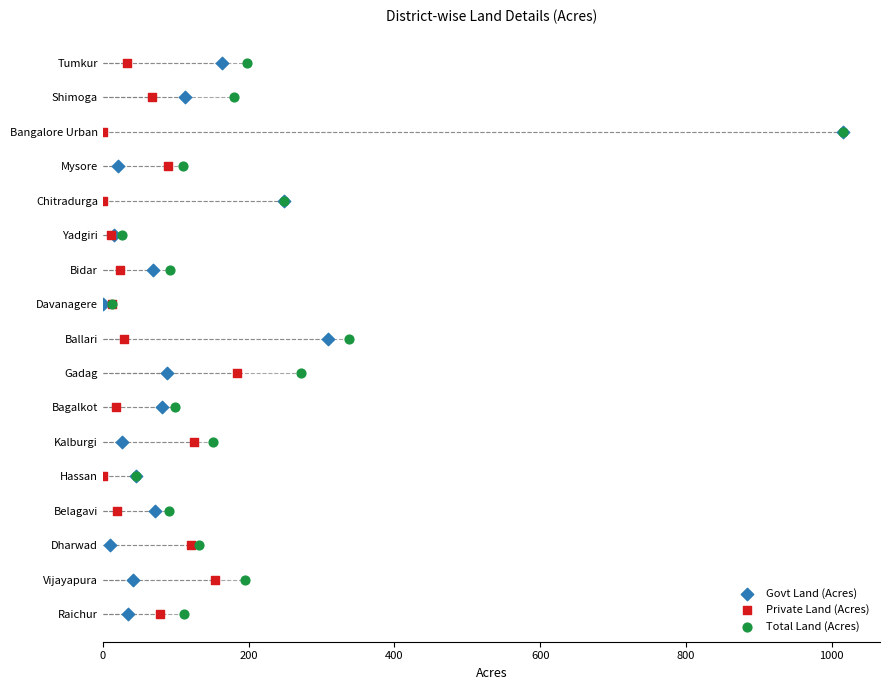

Which series contains the highest Y value?

Govt Land (Acres)